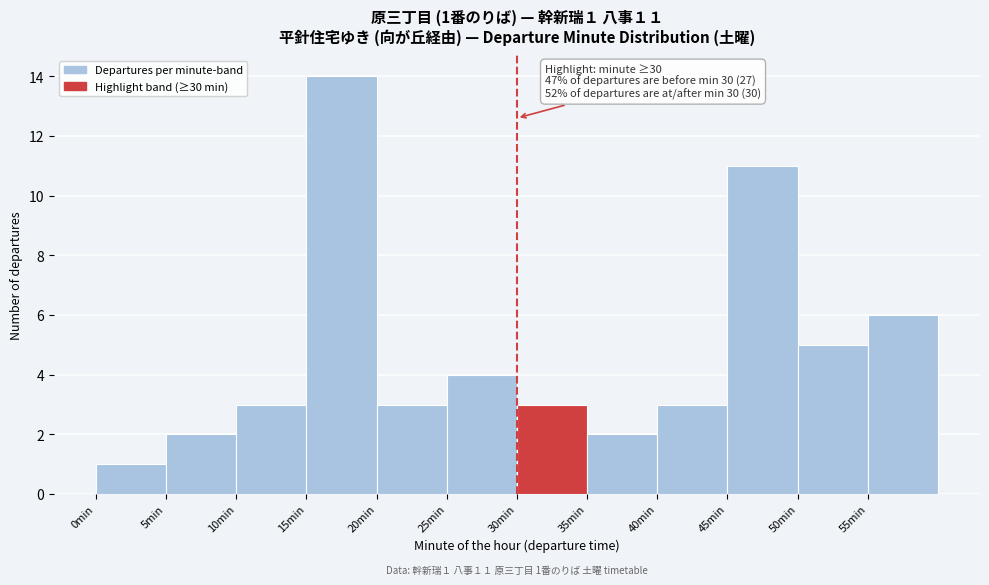

Which range on the x-axis has the tallest bar?

15 to 20